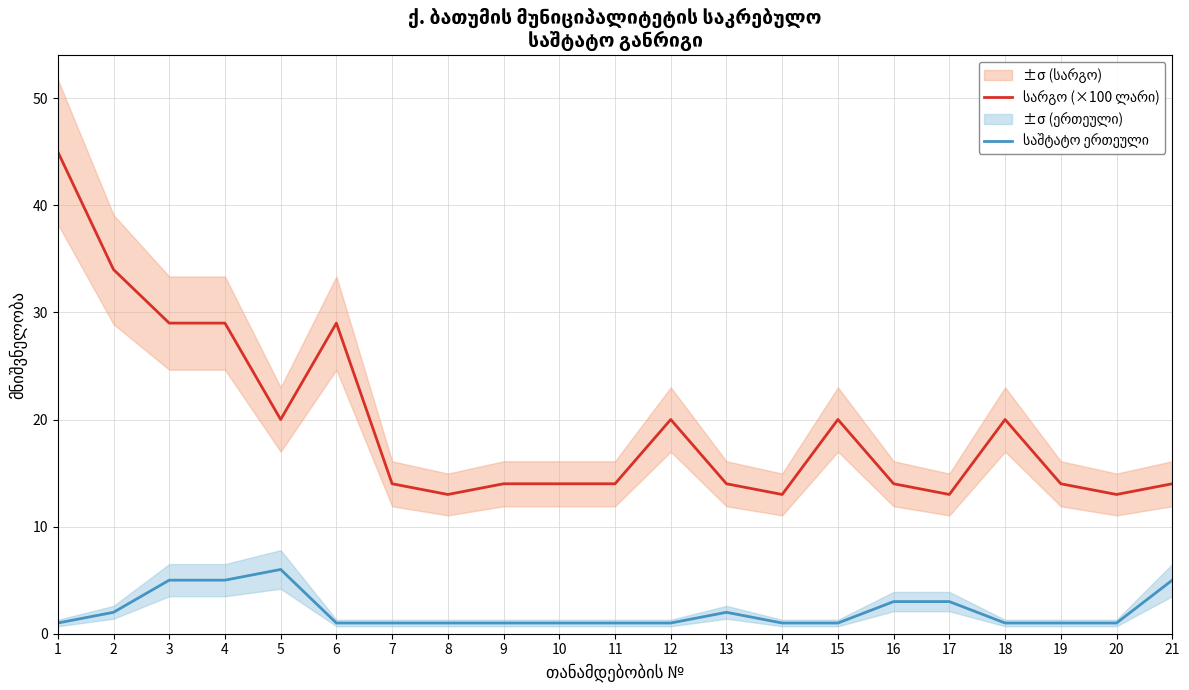

Count the number of categories in the chart.

21